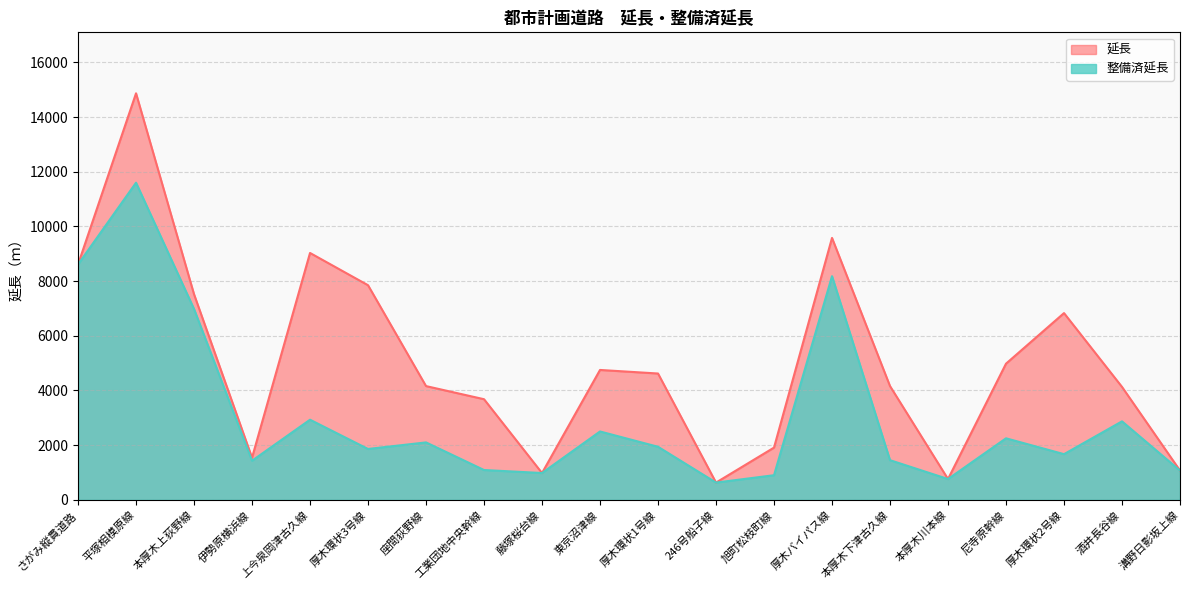

Read the 整備済延長 value at 本厚木川本線, to the nearest 50.

750